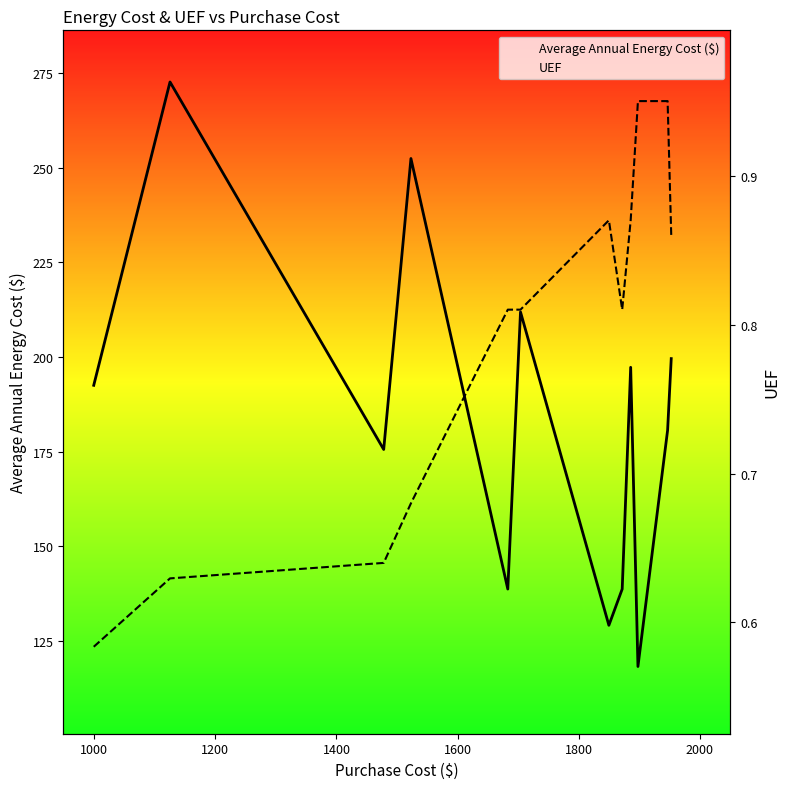

What is the difference between the Average Annual Energy Cost ($) values at 1600 and 10?

41.9